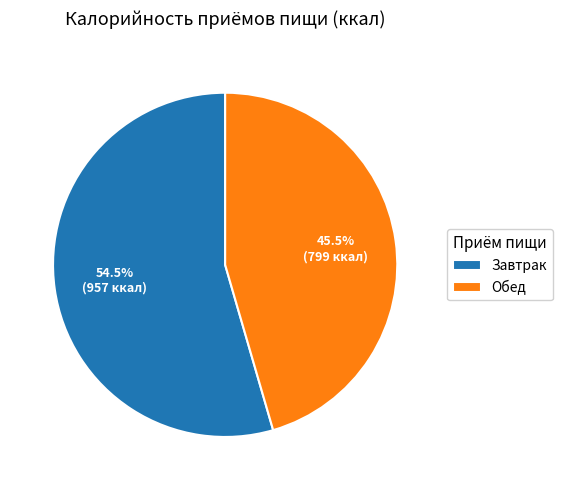

Does any single category account for the majority?

Yes